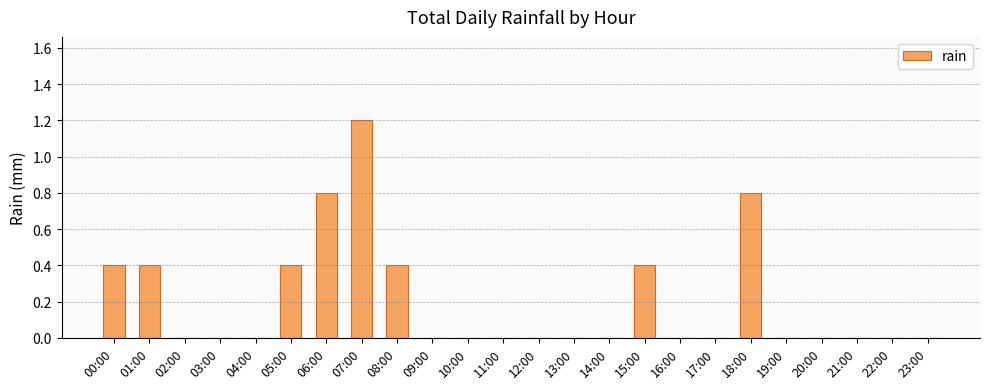

How many values are between 0 and 1?

23